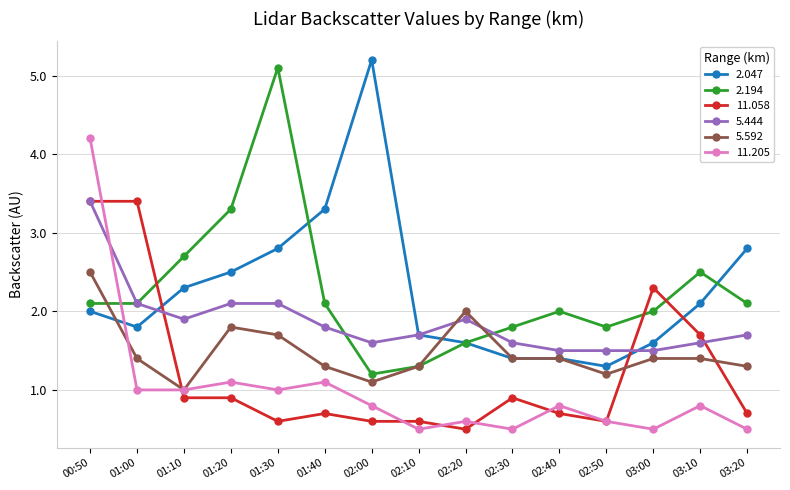

Between 01:10 and 03:20, which series saw the biggest shift?

2.194